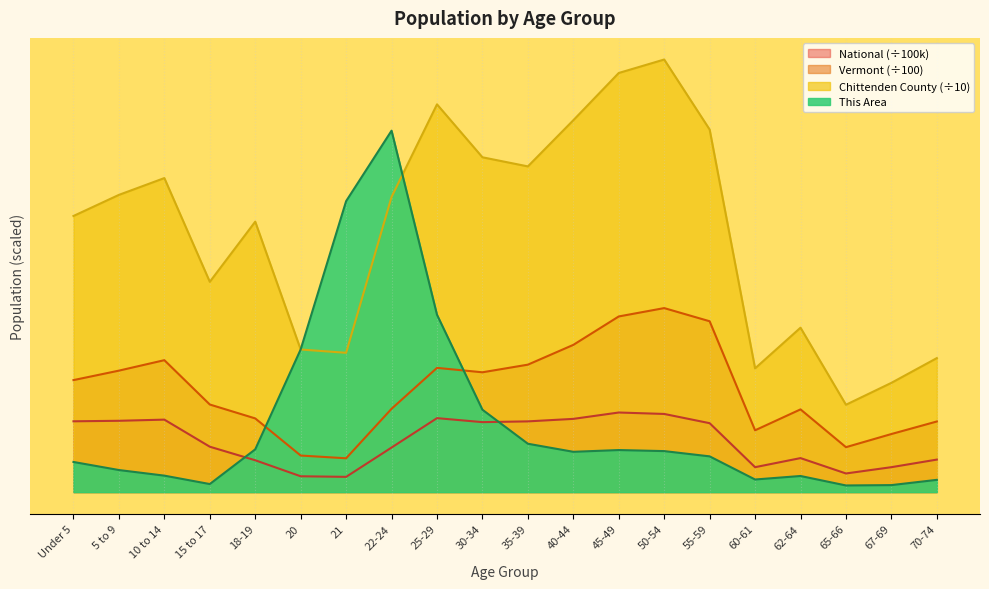

List the labels in order of This Area value, smallest first.

65-66, 67-69, 15 to 17, 70-74, 60-61, 62-64, 10 to 14, 5 to 9, Under 5, 55-59, 40-44, 50-54, 45-49, 18-19, 35-39, 30-34, 20, 25-29, 21, 22-24